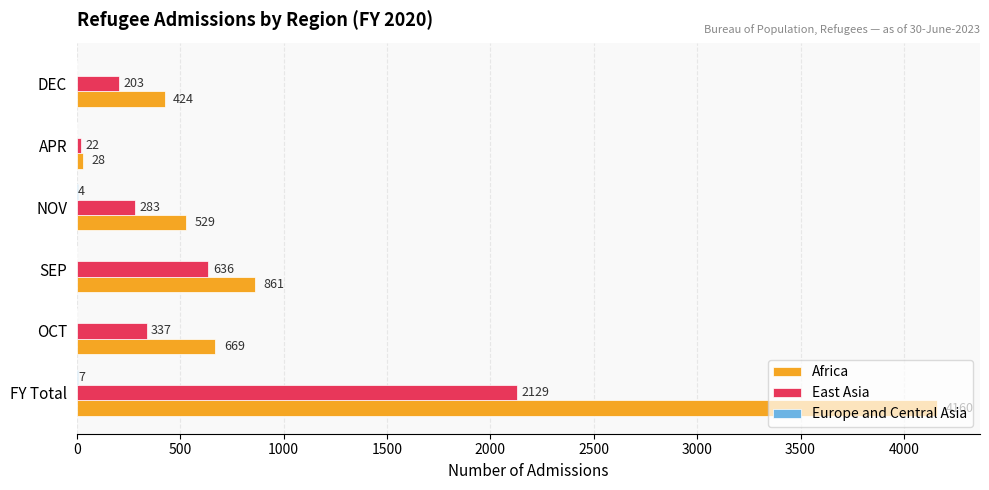

Which series has the largest range (max minus min)?

Africa